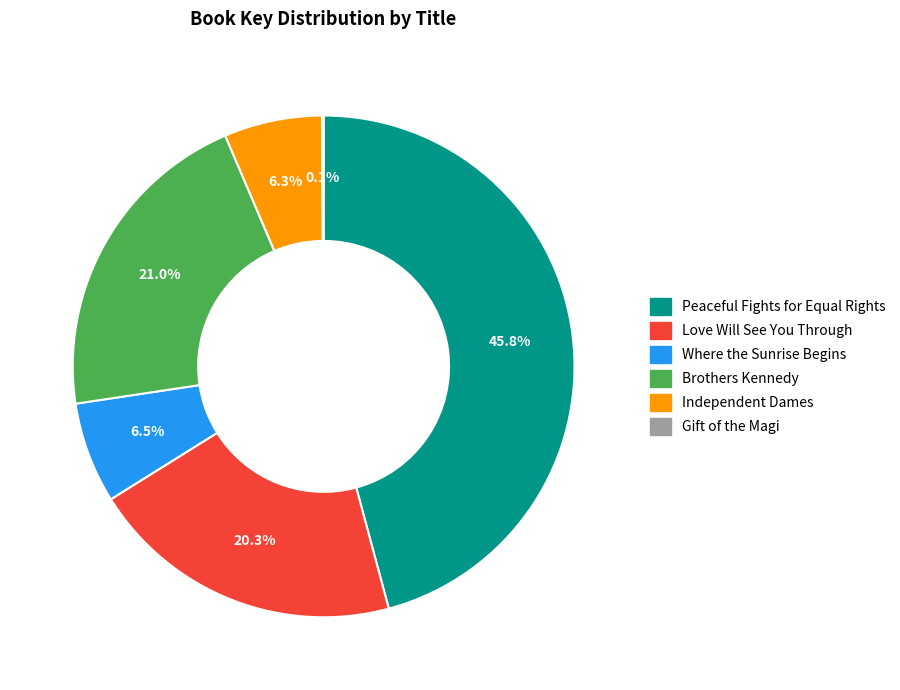

What is the largest slice in the pie chart?

Peaceful Fights for Equal Rights